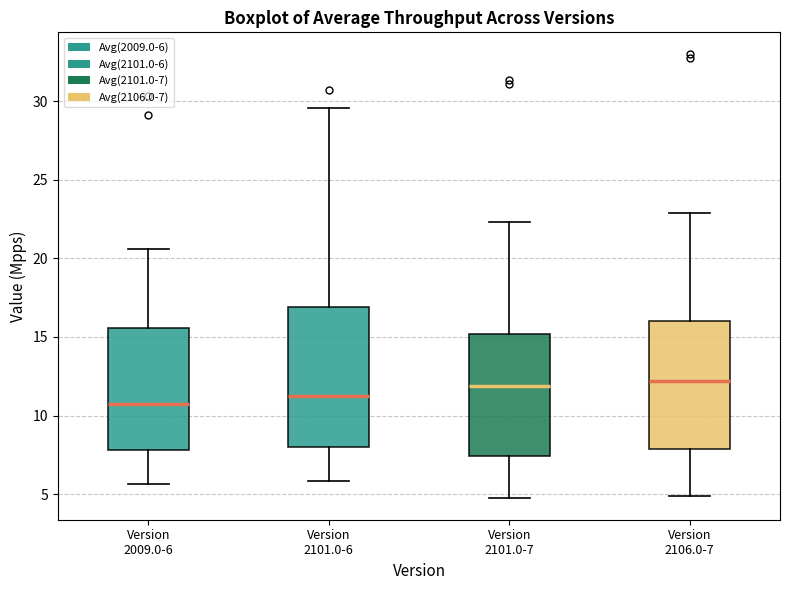

Which box is the tallest, from its lower edge to its upper edge?

Version 2101.0-6